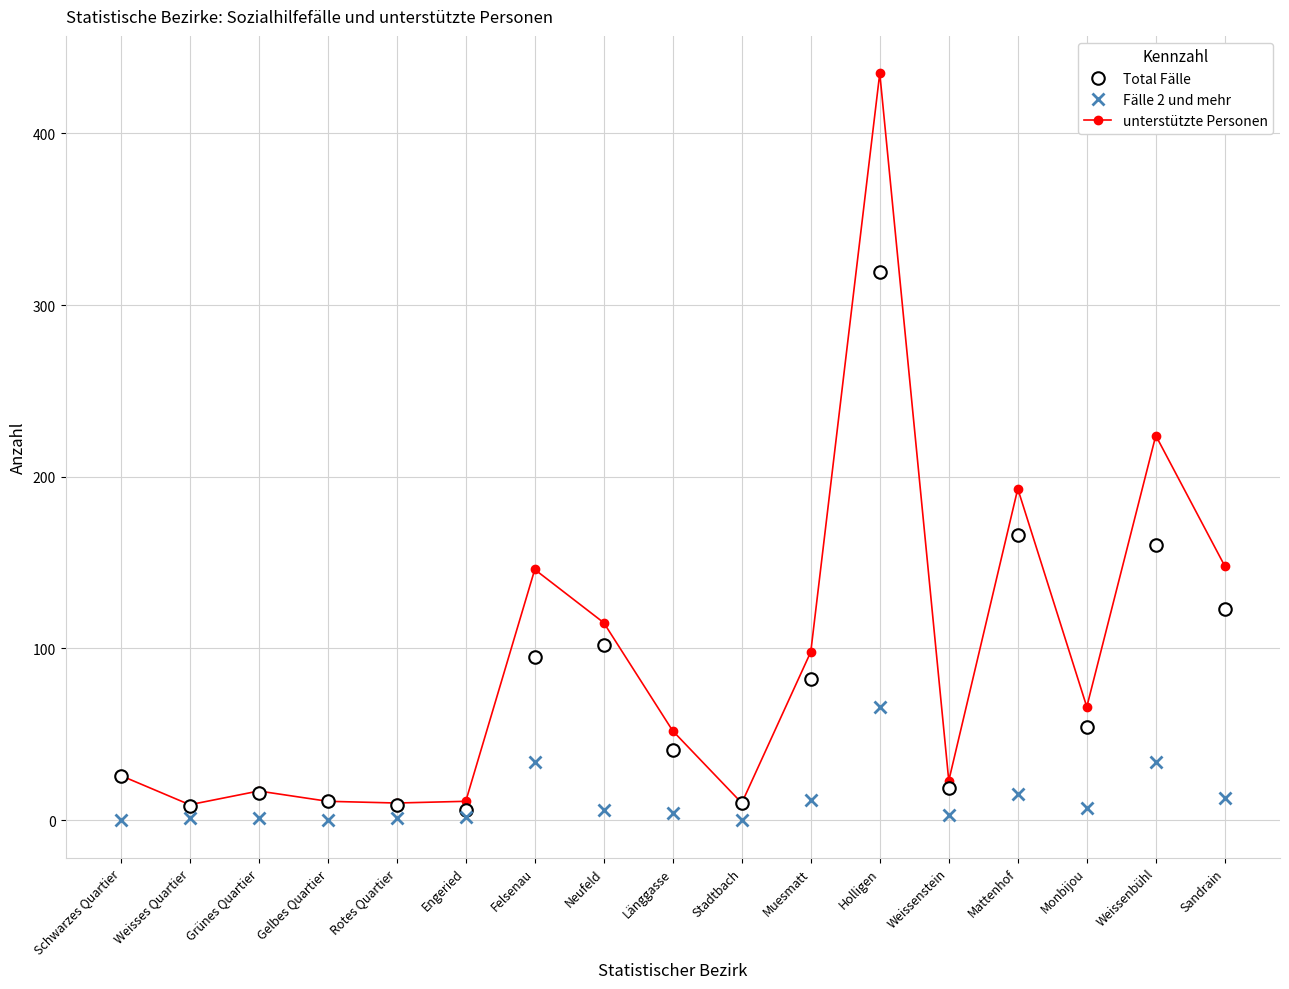

Read the unterstützte Personen value at Engeried.

11